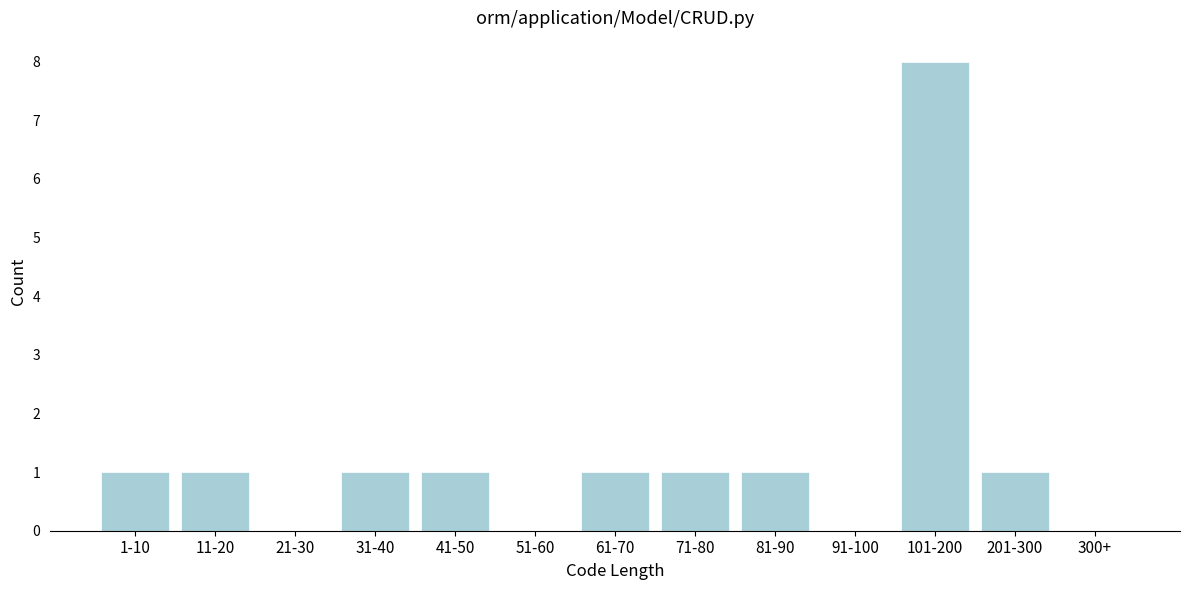

Reading left to right, list all the values displayed in this chart.

1-10=1	11-20=1	21-30=0	31-40=1	41-50=1	51-60=0	61-70=1	71-80=1	81-90=1	91-100=0	101-200=8	201-300=1	300+=0